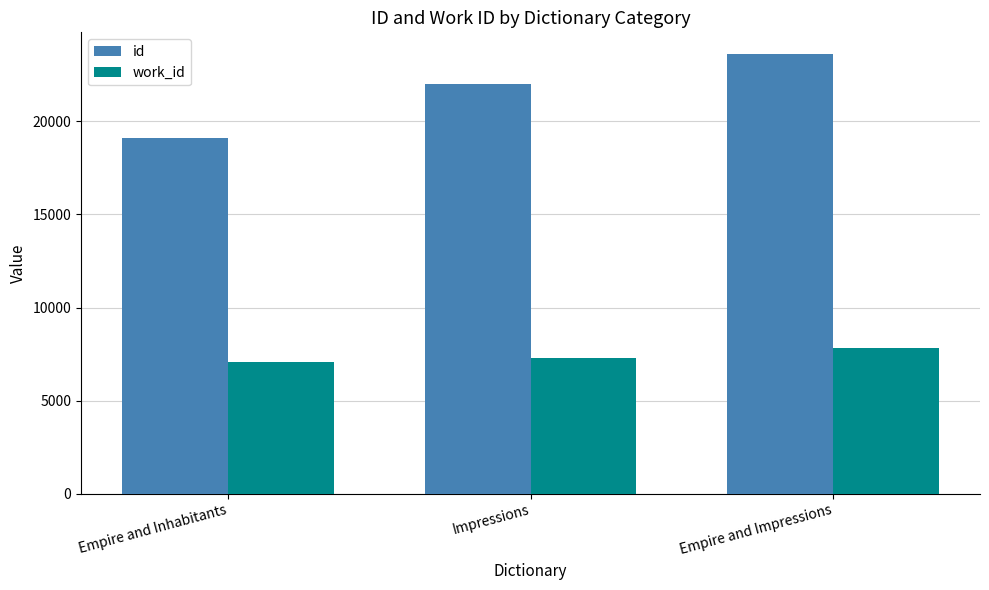

Where is id nearest to the value 21360?

Impressions